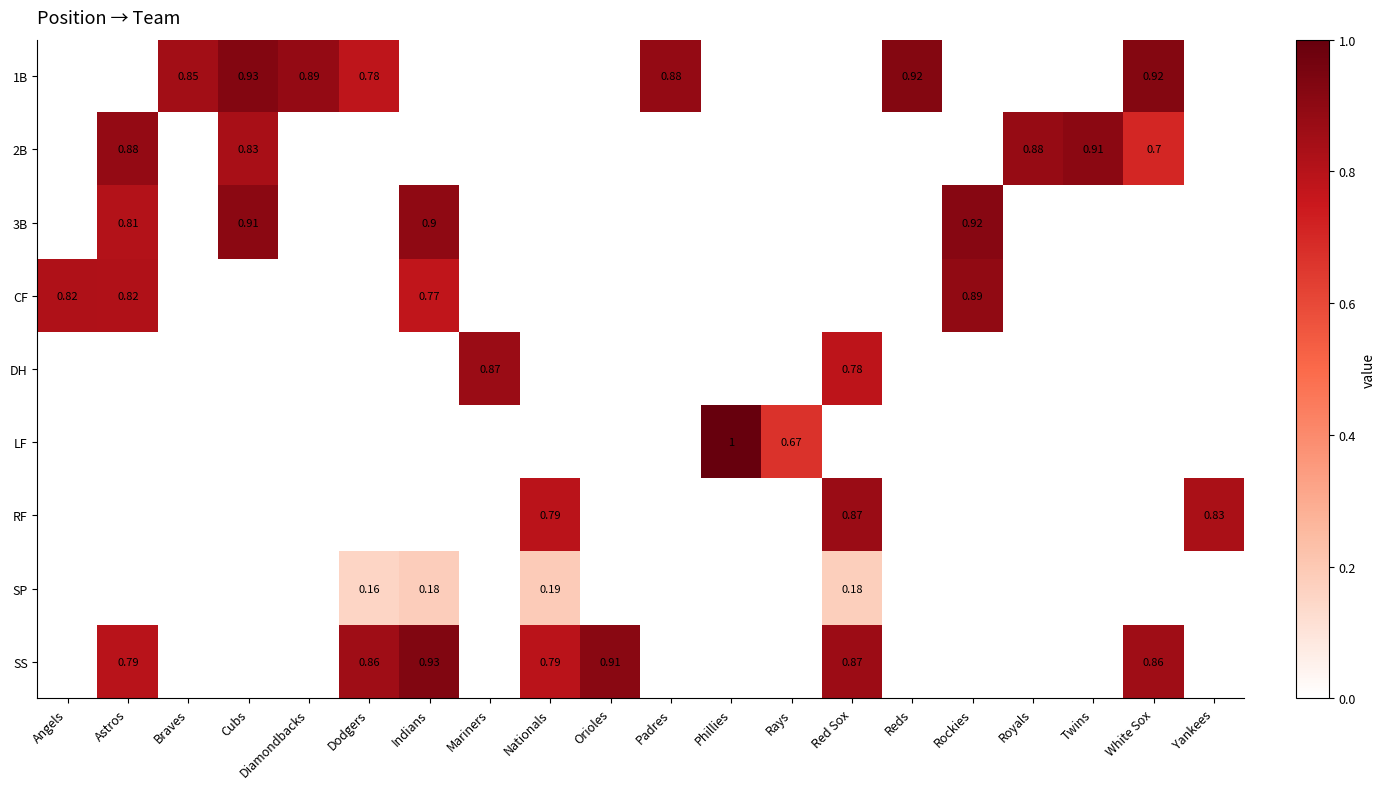

Which has a higher value, Royals or White Sox?

White Sox